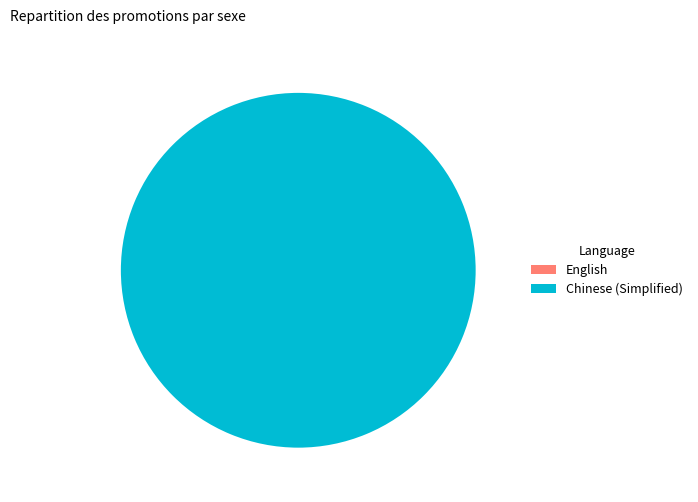

Between English and Chinese (Simplified), which is larger?

Chinese (Simplified)